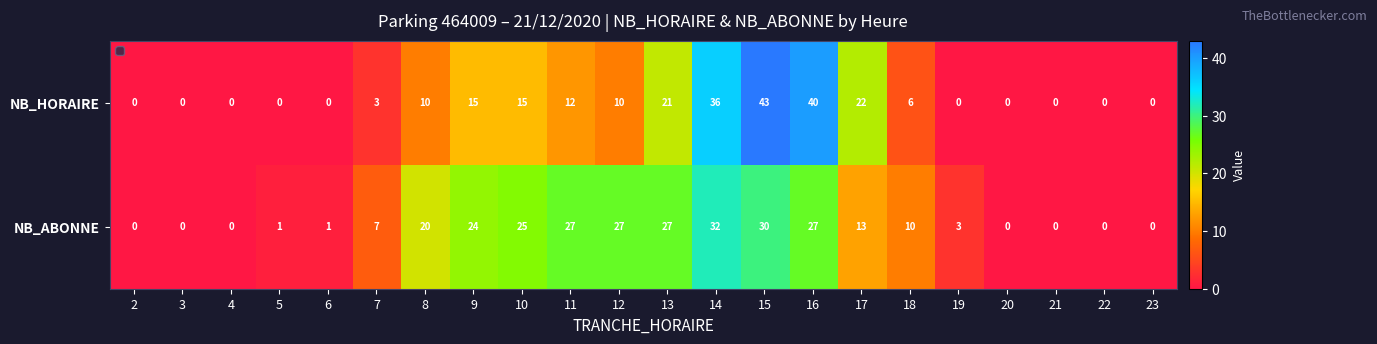

List the series in order of their peak value, highest first.

NB_HORAIRE, NB_ABONNE